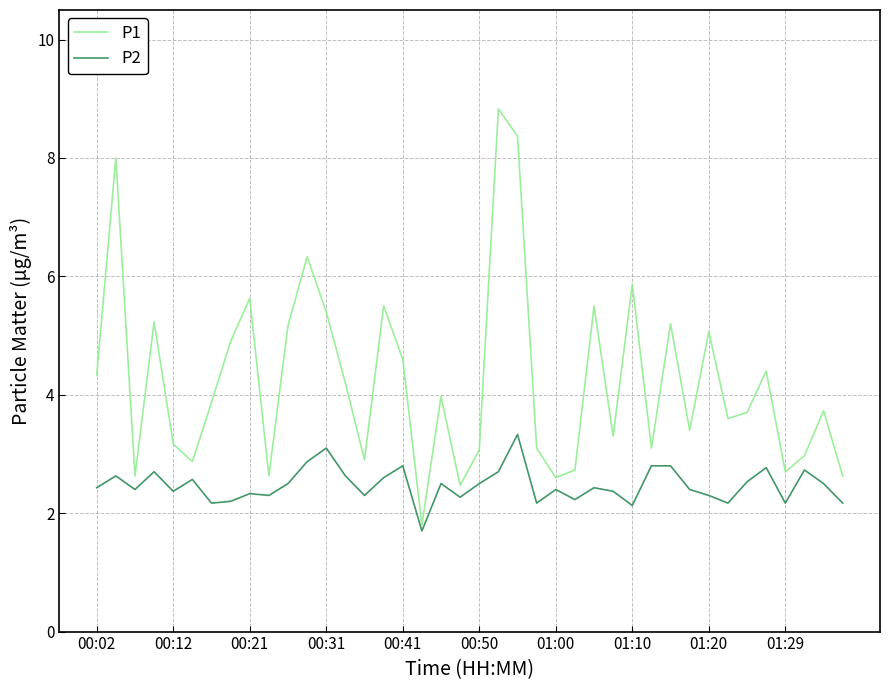

True or false: P1 and P2 intersect in this chart.

False